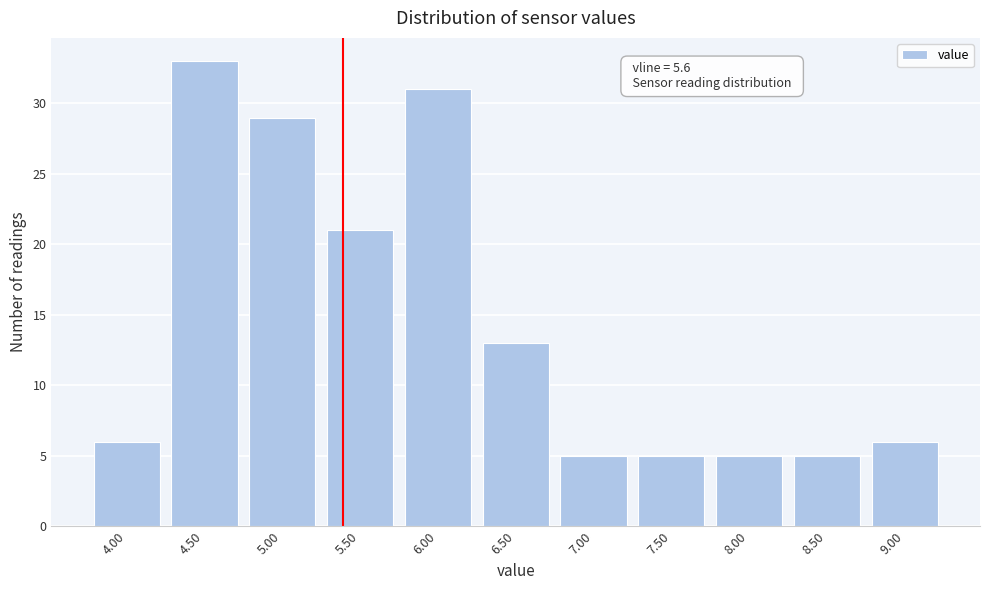

Reading right to left, what are all the values shown in this chart?

6	5	5	5	5	13	31	21	29	33	6